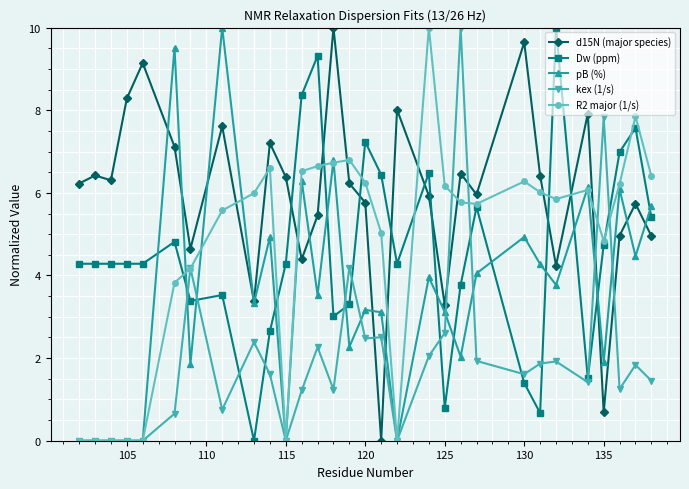

What is the greatest value displayed?

10.0